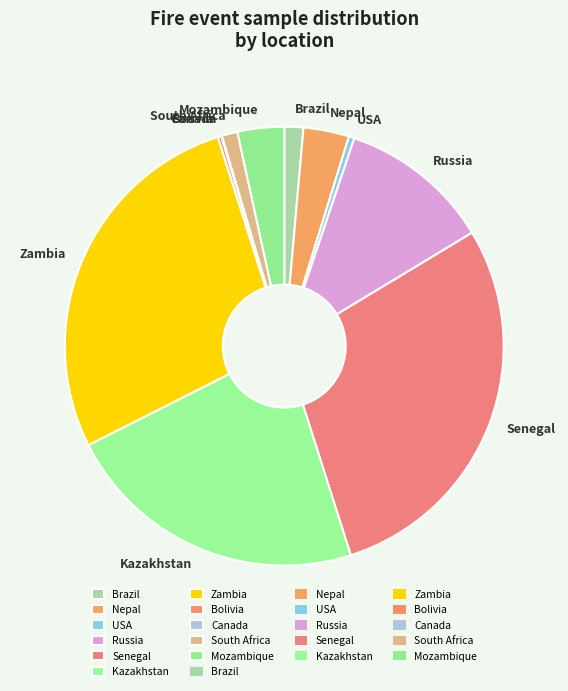

What is the largest slice in the pie chart?

Senegal